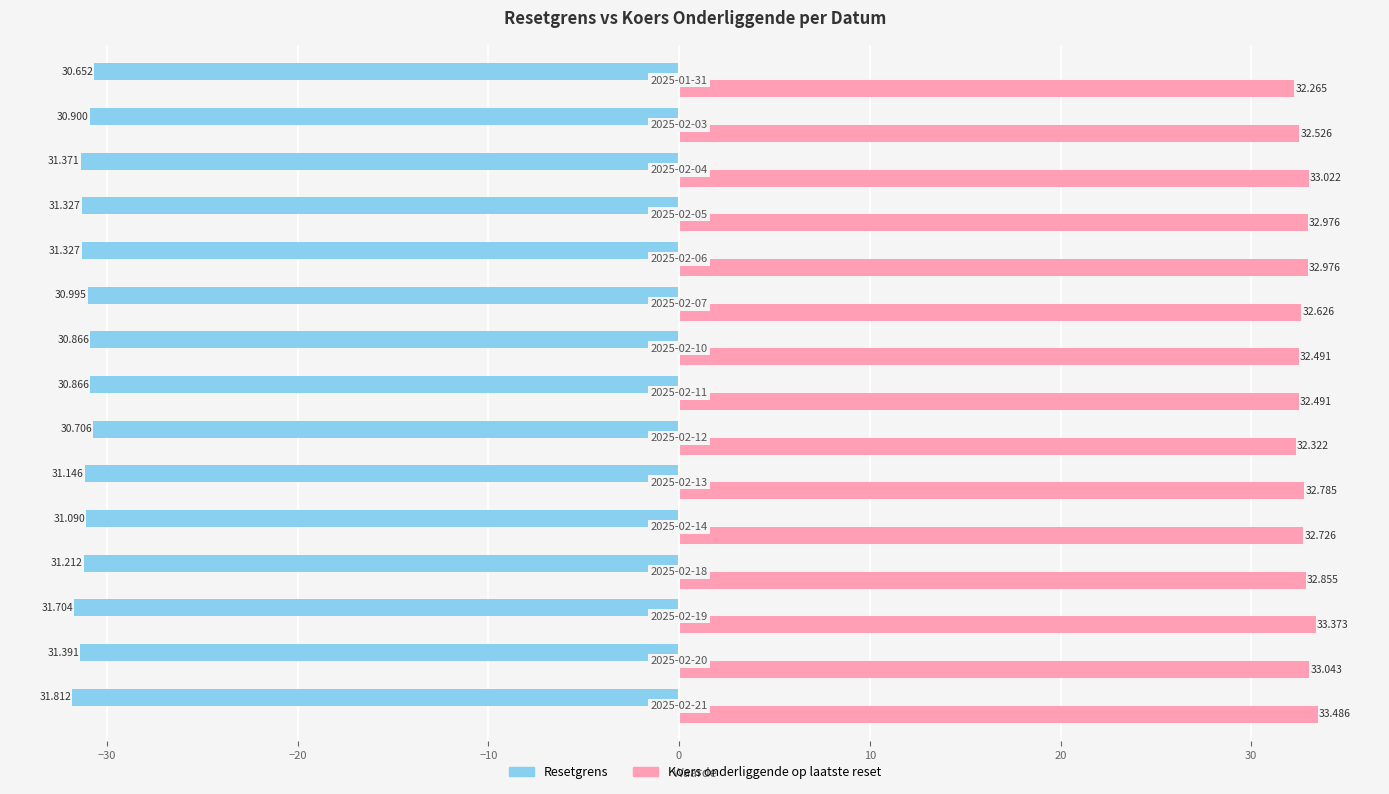

Rank the series by their average value, from lowest to highest.

Resetgrens, Koers onderliggende op laatste reset